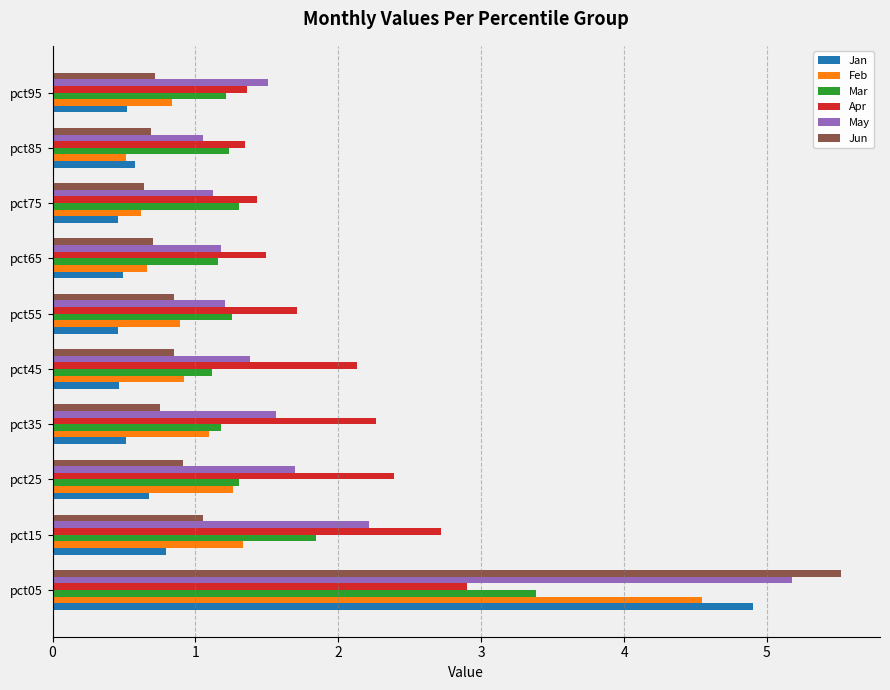

How many series are shown in this chart?

6